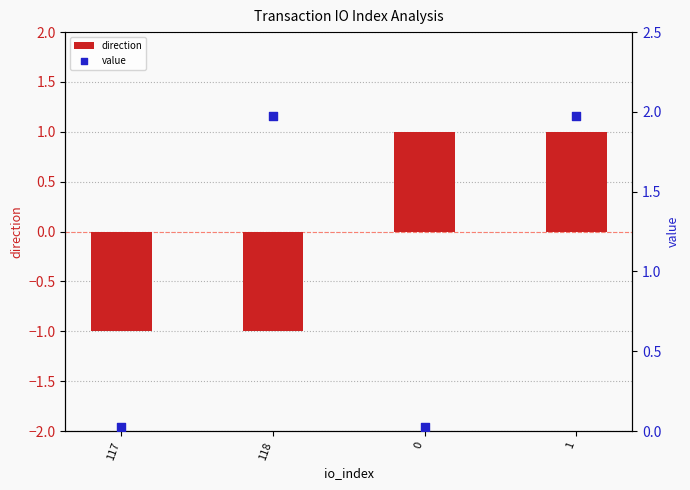

Which series contains the highest Y value?

value